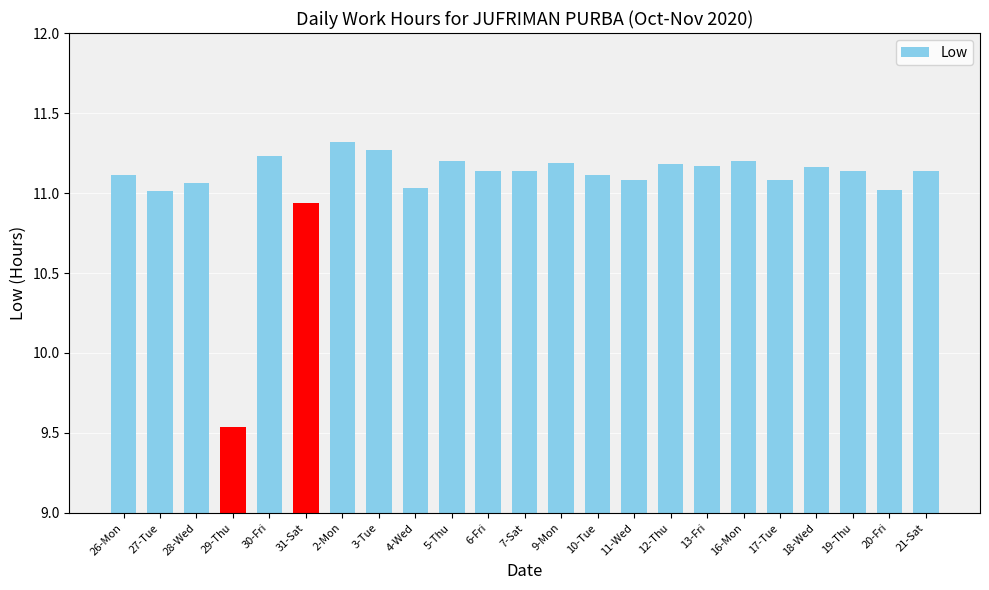

Which label corresponds to the smallest value in the chart?

29-Thu